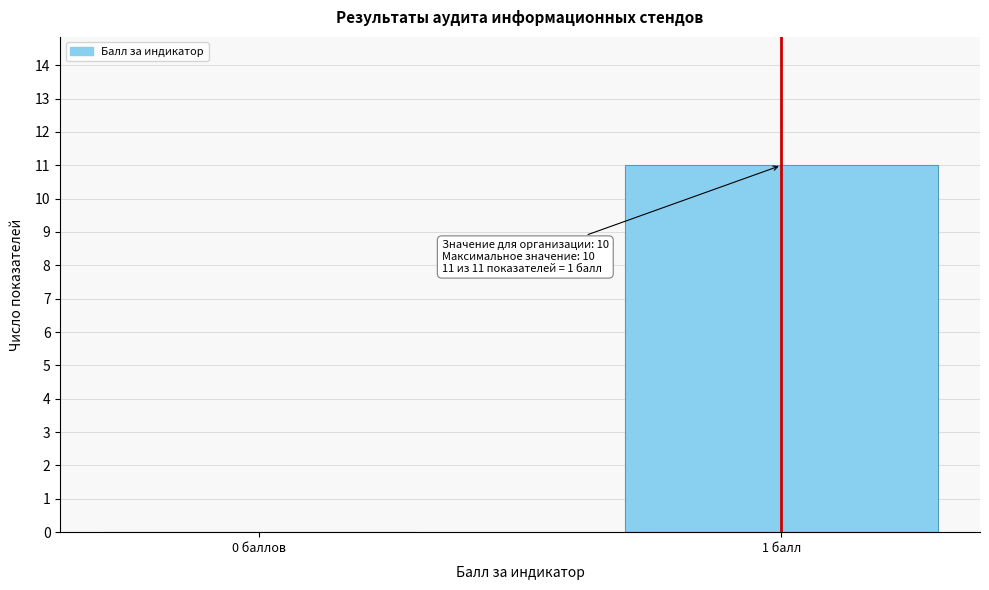

Reading left to right, what are all the values shown in this chart?

0 баллов=0	1 балл=11